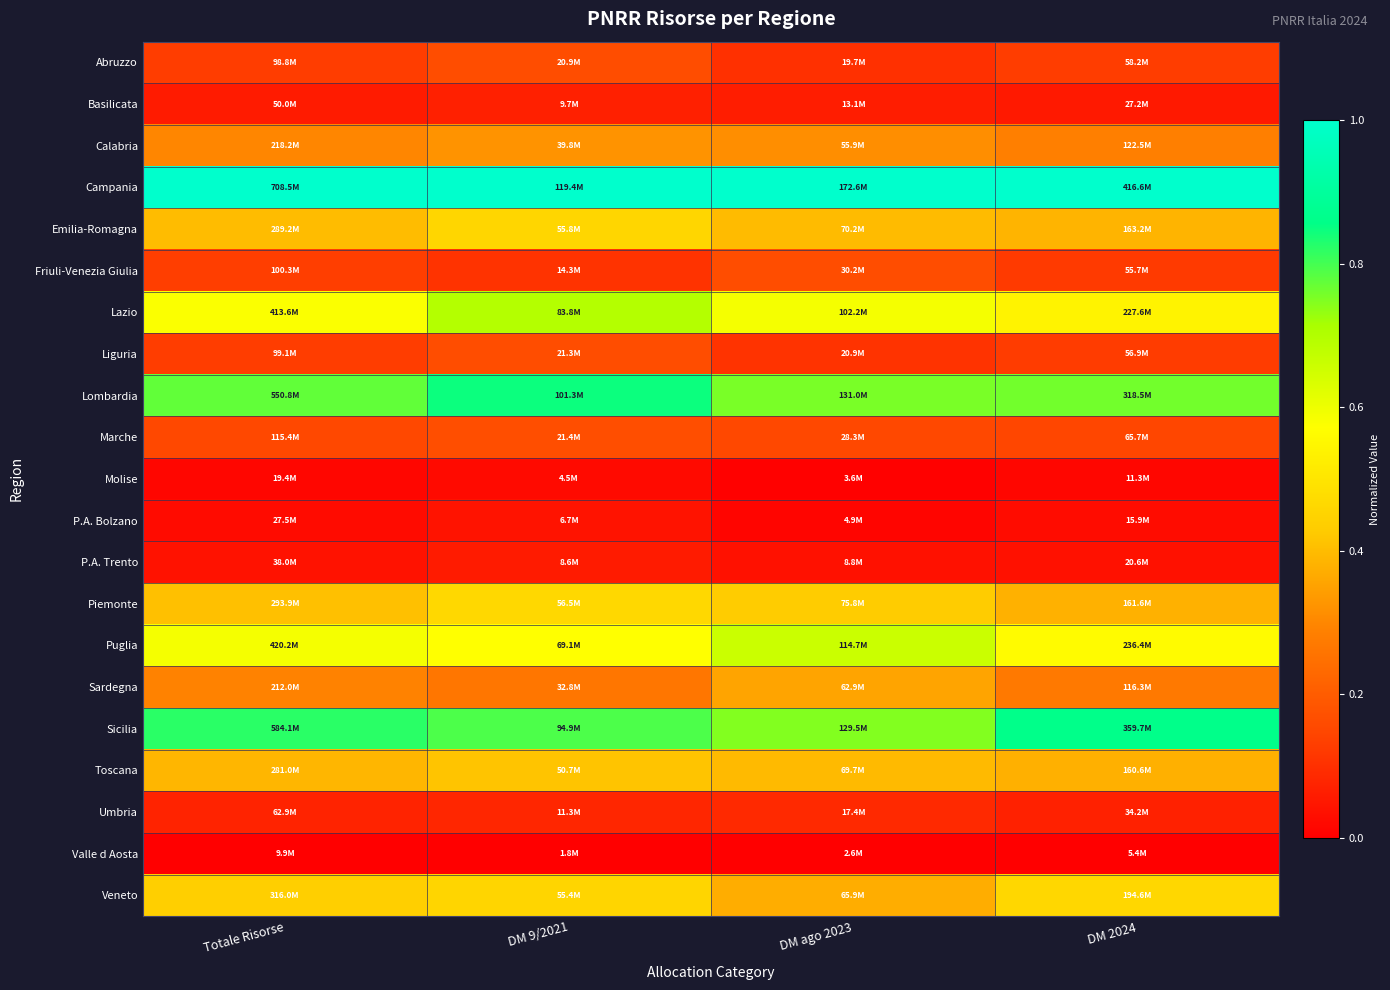

Which category has the lowest value across all series?

Totale Risorse